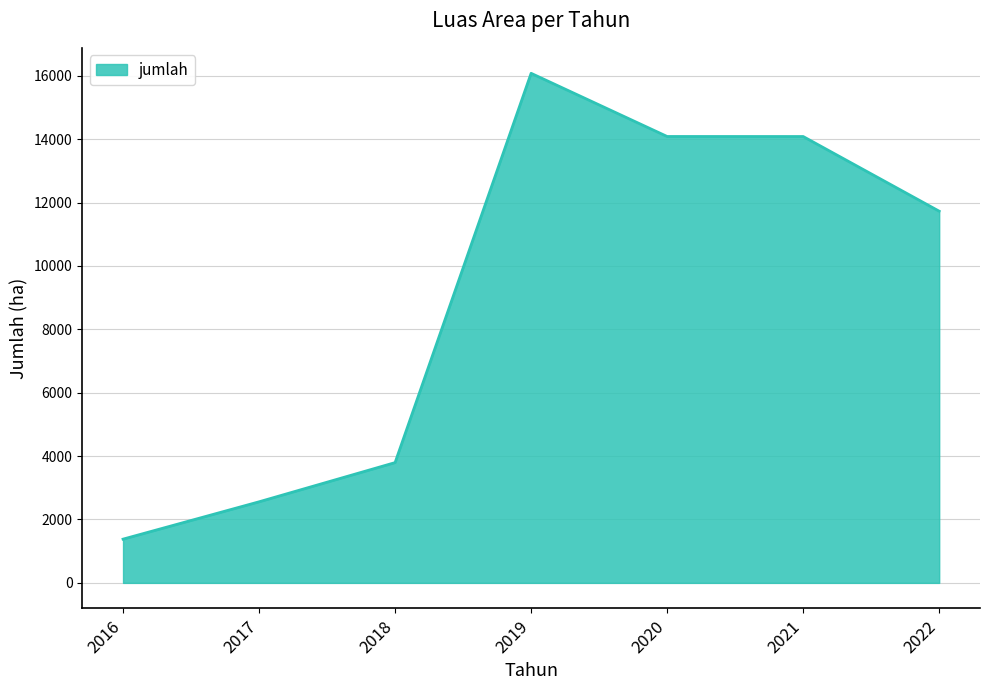

What is the change in value from 2020 to 2022?

-2357